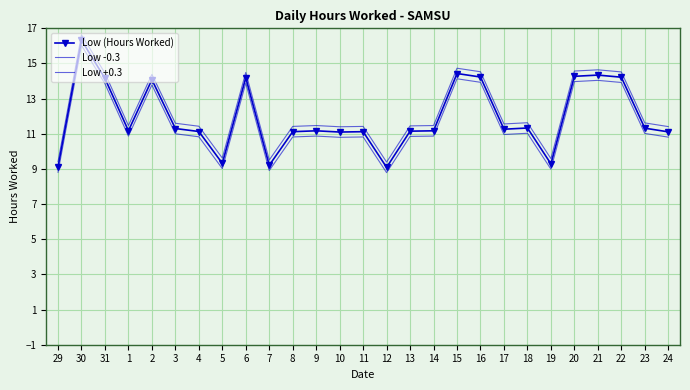

Which series has the largest total across all categories?

Low +0.3